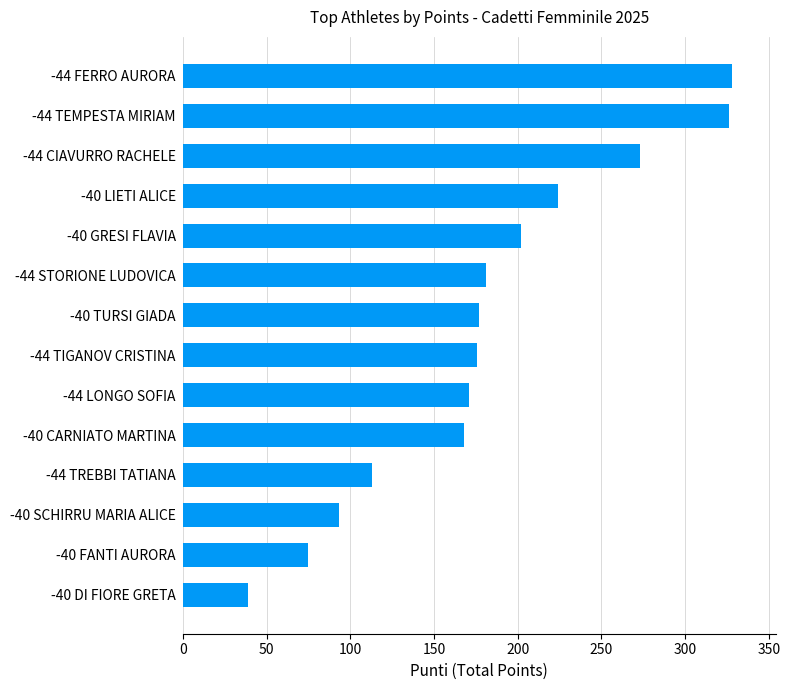

What is the sum of all values?

2546